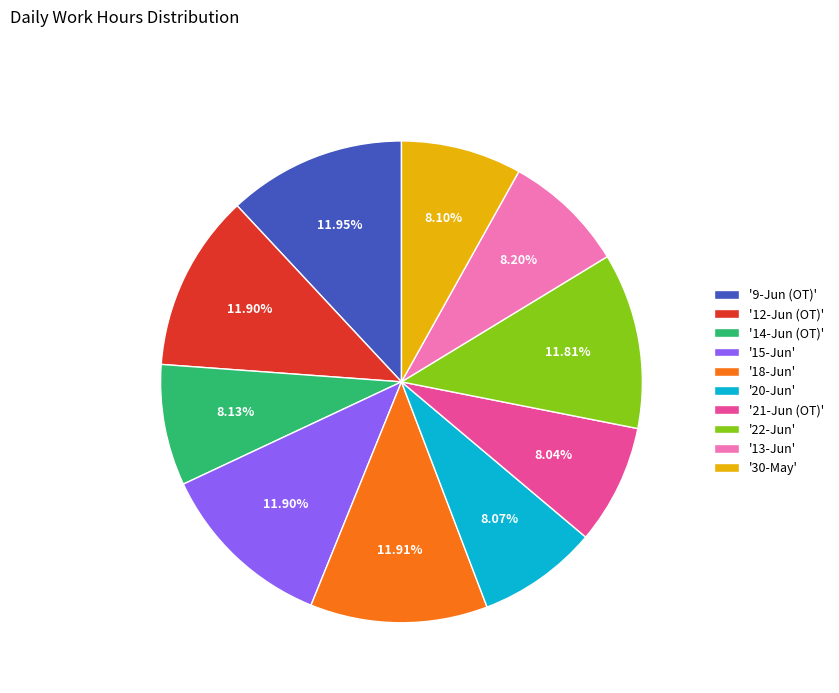

Approximately how many times larger is the value at '20-Jun' compared to '9-Jun (OT)'?

0.7